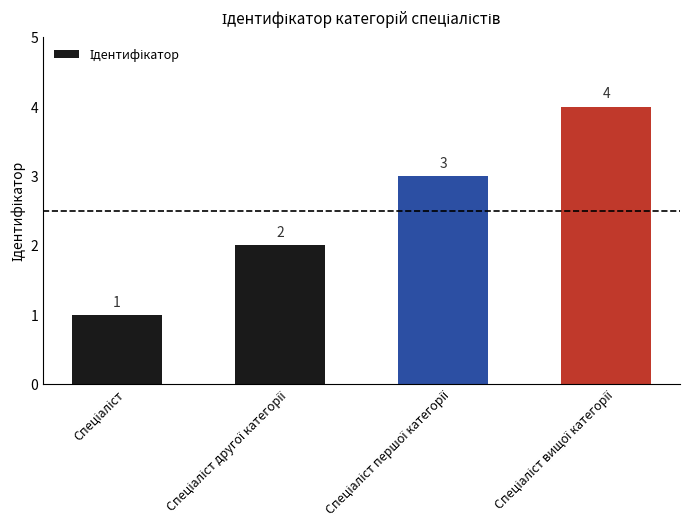

What is the value of the 2nd bar from the left?

2